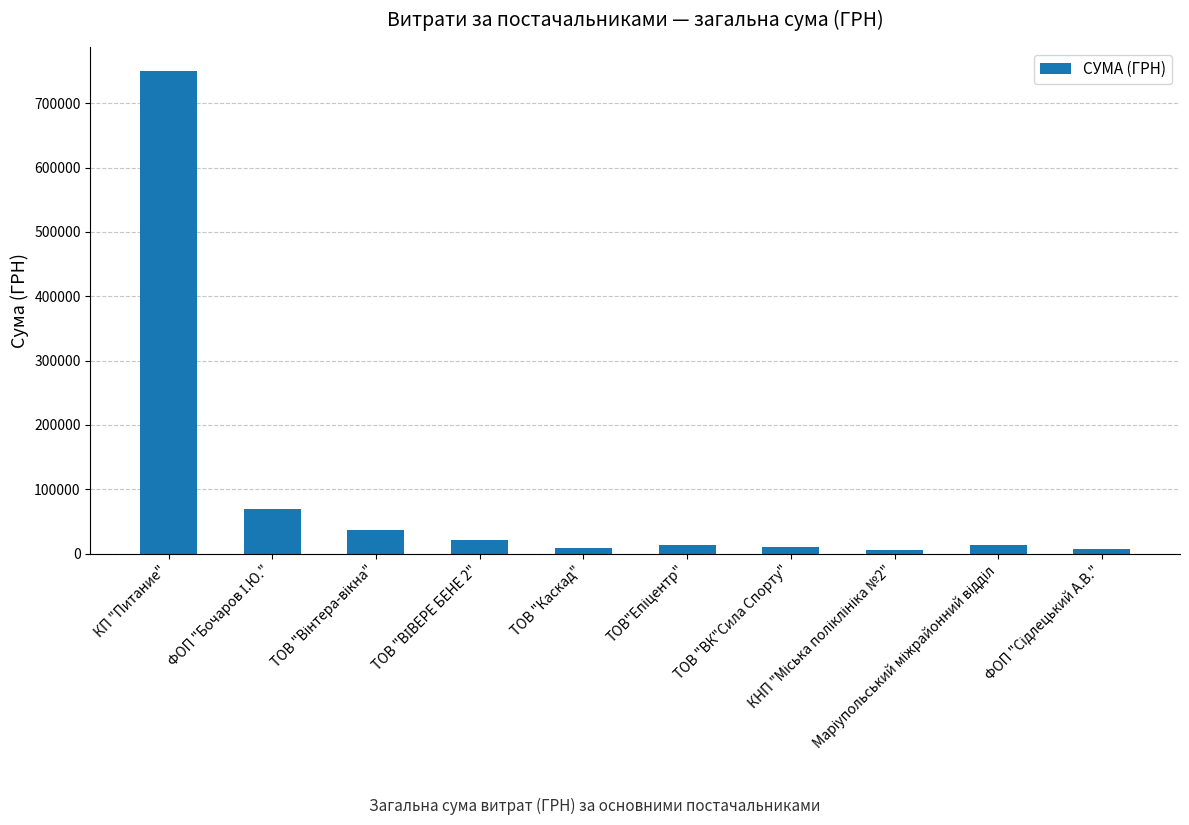

What is the difference between the maximum and second lowest values?

743109.4